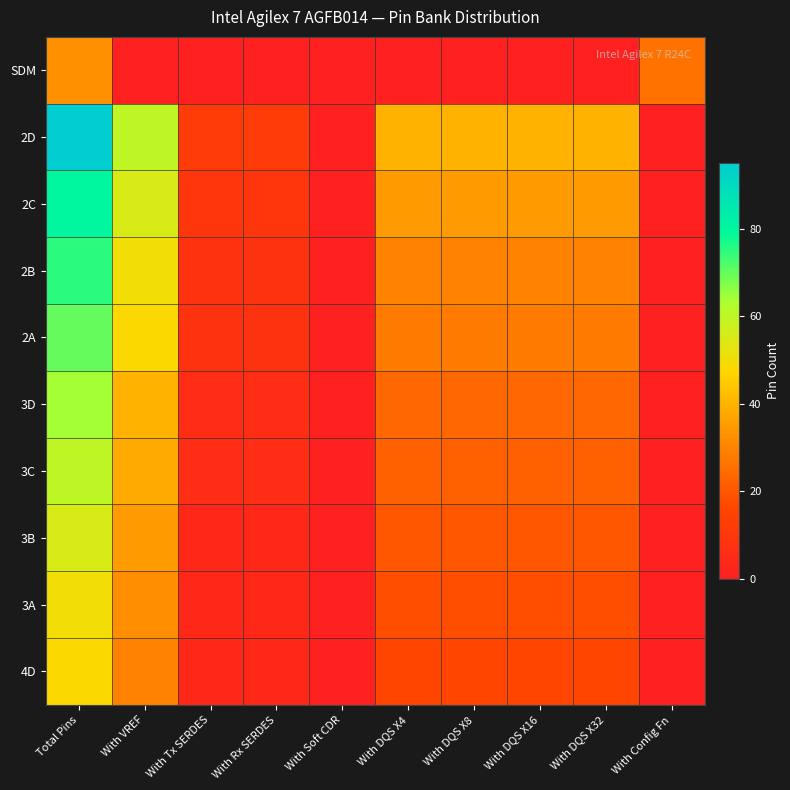

At which category is the sum across all series the highest?

Total Pins